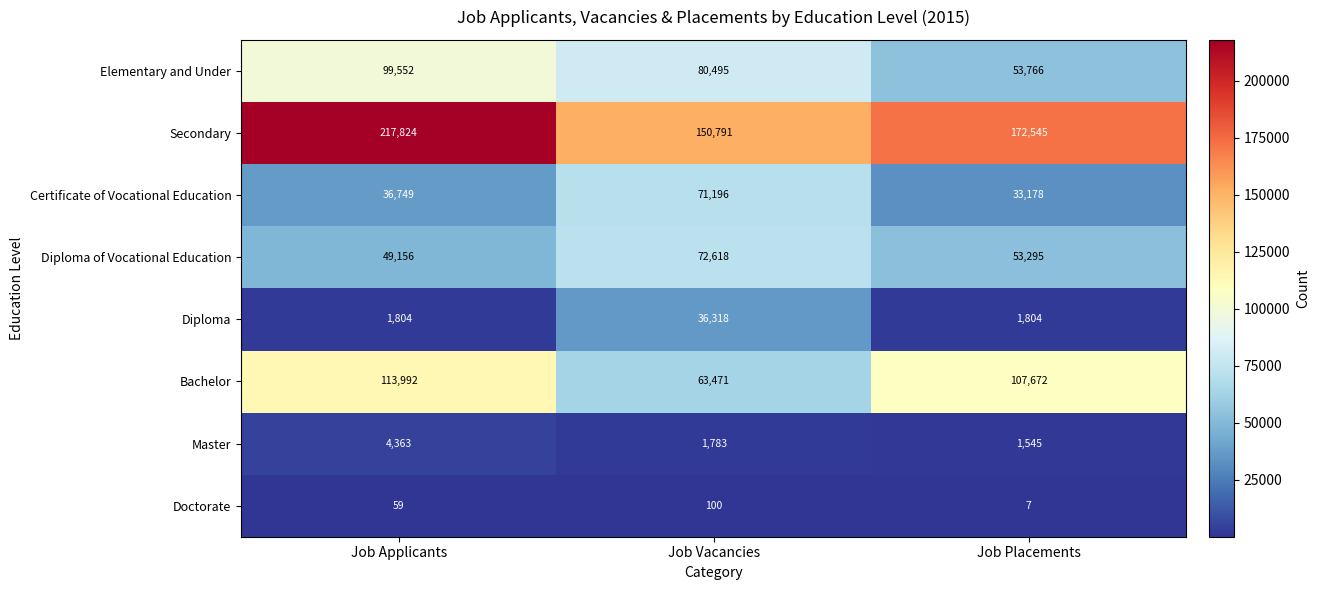

What is the average value of the Master series?

2564